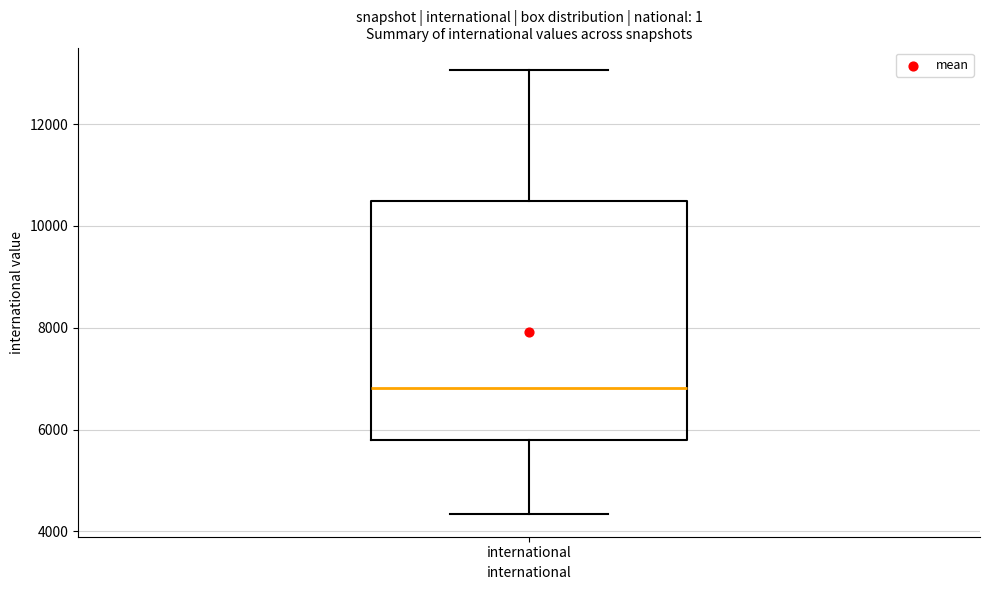

Where does the upper whisker of the box for international end on the y-axis? The values are not printed on the chart, so give them approximately, as read against the axis.

13000